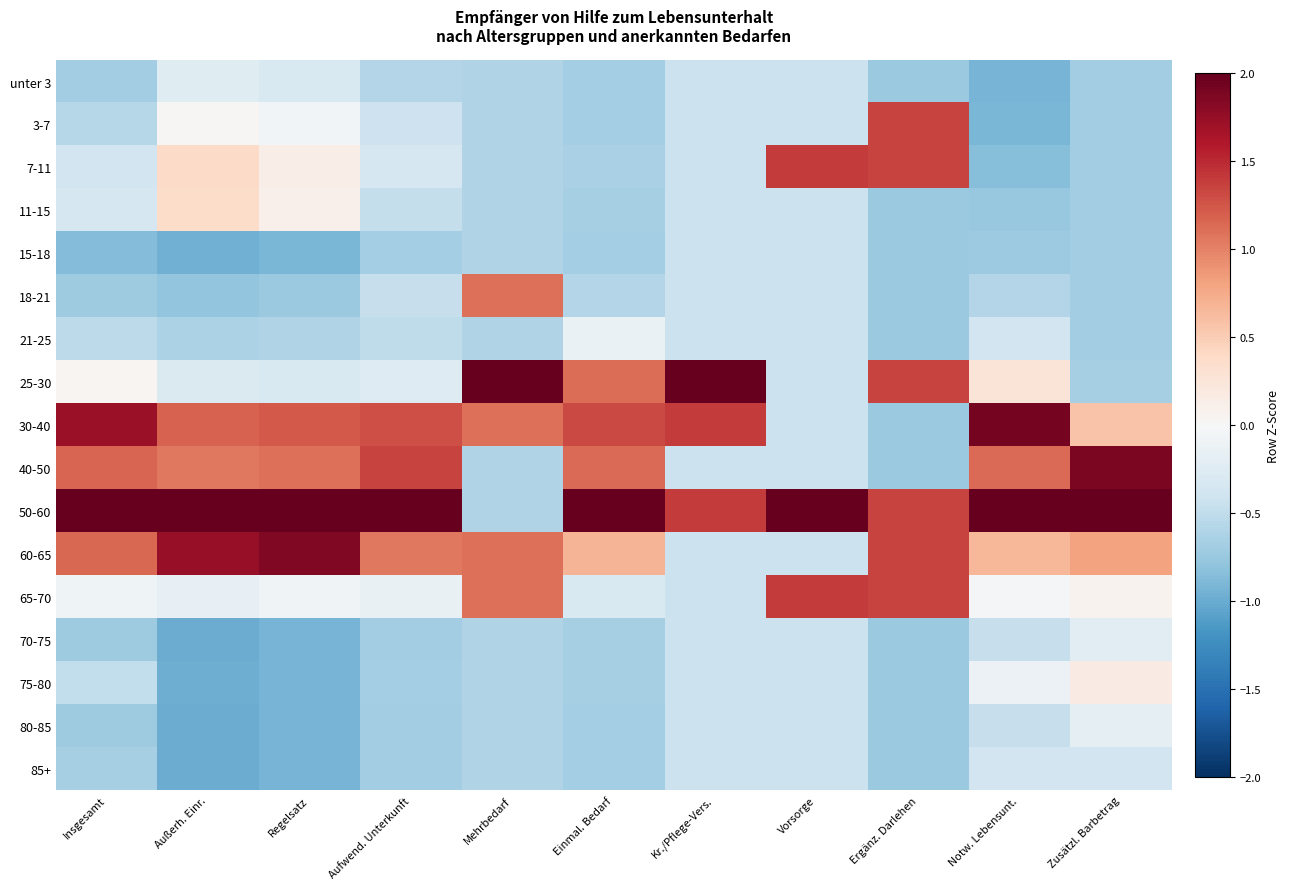

Reading left to right, what are all the values shown in this chart?

unter 3: Insgesamt=-0.7	Außerh. Einr.=-0.2	Regelsatz=-0.3	Aufwend. Unterkunft=-0.6	Mehrbedarf=-0.6	Einmal. Bedarf=-0.7	Kr./Pflege-Vers.=-0.4	Vorsorge=-0.4	Ergänz. Darlehen=-0.7	Notw. Lebensunt.=-0.9	Zusätzl. Barbetrag=-0.7
3-7: Insgesamt=-0.6	Außerh. Einr.=0.0	Regelsatz=-0.1	Aufwend. Unterkunft=-0.4	Mehrbedarf=-0.6	Einmal. Bedarf=-0.7	Kr./Pflege-Vers.=-0.4	Vorsorge=-0.4	Ergänz. Darlehen=1.4	Notw. Lebensunt.=-0.9	Zusätzl. Barbetrag=-0.7
7-11: Insgesamt=-0.4	Außerh. Einr.=0.4	Regelsatz=0.1	Aufwend. Unterkunft=-0.3	Mehrbedarf=-0.6	Einmal. Bedarf=-0.6	Kr./Pflege-Vers.=-0.4	Vorsorge=1.4	Ergänz. Darlehen=1.4	Notw. Lebensunt.=-0.8	Zusätzl. Barbetrag=-0.7
11-15: Insgesamt=-0.3	Außerh. Einr.=0.4	Regelsatz=0.1	Aufwend. Unterkunft=-0.5	Mehrbedarf=-0.6	Einmal. Bedarf=-0.7	Kr./Pflege-Vers.=-0.4	Vorsorge=-0.4	Ergänz. Darlehen=-0.7	Notw. Lebensunt.=-0.8	Zusätzl. Barbetrag=-0.7
15-18: Insgesamt=-0.9	Außerh. Einr.=-1.0	Regelsatz=-0.9	Aufwend. Unterkunft=-0.7	Mehrbedarf=-0.6	Einmal. Bedarf=-0.7	Kr./Pflege-Vers.=-0.4	Vorsorge=-0.4	Ergänz. Darlehen=-0.7	Notw. Lebensunt.=-0.7	Zusätzl. Barbetrag=-0.7
18-21: Insgesamt=-0.7	Außerh. Einr.=-0.8	Regelsatz=-0.7	Aufwend. Unterkunft=-0.5	Mehrbedarf=1.1	Einmal. Bedarf=-0.6	Kr./Pflege-Vers.=-0.4	Vorsorge=-0.4	Ergänz. Darlehen=-0.7	Notw. Lebensunt.=-0.6	Zusätzl. Barbetrag=-0.7
21-25: Insgesamt=-0.5	Außerh. Einr.=-0.6	Regelsatz=-0.6	Aufwend. Unterkunft=-0.5	Mehrbedarf=-0.6	Einmal. Bedarf=-0.1	Kr./Pflege-Vers.=-0.4	Vorsorge=-0.4	Ergänz. Darlehen=-0.7	Notw. Lebensunt.=-0.4	Zusätzl. Barbetrag=-0.7
25-30: Insgesamt=0.0	Außerh. Einr.=-0.3	Regelsatz=-0.3	Aufwend. Unterkunft=-0.3	Mehrbedarf=2.8	Einmal. Bedarf=1.1	Kr./Pflege-Vers.=3.2	Vorsorge=-0.4	Ergänz. Darlehen=1.4	Notw. Lebensunt.=0.3	Zusätzl. Barbetrag=-0.7
30-40: Insgesamt=1.7	Außerh. Einr.=1.2	Regelsatz=1.2	Aufwend. Unterkunft=1.3	Mehrbedarf=1.1	Einmal. Bedarf=1.3	Kr./Pflege-Vers.=1.4	Vorsorge=-0.4	Ergänz. Darlehen=-0.7	Notw. Lebensunt.=1.9	Zusätzl. Barbetrag=0.6
40-50: Insgesamt=1.2	Außerh. Einr.=1.1	Regelsatz=1.1	Aufwend. Unterkunft=1.3	Mehrbedarf=-0.6	Einmal. Bedarf=1.1	Kr./Pflege-Vers.=-0.4	Vorsorge=-0.4	Ergänz. Darlehen=-0.7	Notw. Lebensunt.=1.1	Zusätzl. Barbetrag=1.9
50-60: Insgesamt=2.7	Außerh. Einr.=2.3	Regelsatz=2.3	Aufwend. Unterkunft=2.9	Mehrbedarf=-0.6	Einmal. Bedarf=2.8	Kr./Pflege-Vers.=1.4	Vorsorge=3.2	Ergänz. Darlehen=1.4	Notw. Lebensunt.=2.6	Zusätzl. Barbetrag=2.9
60-65: Insgesamt=1.2	Außerh. Einr.=1.7	Regelsatz=1.9	Aufwend. Unterkunft=1.1	Mehrbedarf=1.1	Einmal. Bedarf=0.7	Kr./Pflege-Vers.=-0.4	Vorsorge=-0.4	Ergänz. Darlehen=1.4	Notw. Lebensunt.=0.7	Zusätzl. Barbetrag=0.8
65-70: Insgesamt=-0.1	Außerh. Einr.=-0.2	Regelsatz=-0.1	Aufwend. Unterkunft=-0.2	Mehrbedarf=1.1	Einmal. Bedarf=-0.3	Kr./Pflege-Vers.=-0.4	Vorsorge=1.4	Ergänz. Darlehen=1.4	Notw. Lebensunt.=-0.0	Zusätzl. Barbetrag=0.1
70-75: Insgesamt=-0.7	Außerh. Einr.=-1.0	Regelsatz=-0.9	Aufwend. Unterkunft=-0.7	Mehrbedarf=-0.6	Einmal. Bedarf=-0.7	Kr./Pflege-Vers.=-0.4	Vorsorge=-0.4	Ergänz. Darlehen=-0.7	Notw. Lebensunt.=-0.5	Zusätzl. Barbetrag=-0.2
75-80: Insgesamt=-0.5	Außerh. Einr.=-1.0	Regelsatz=-0.9	Aufwend. Unterkunft=-0.7	Mehrbedarf=-0.6	Einmal. Bedarf=-0.7	Kr./Pflege-Vers.=-0.4	Vorsorge=-0.4	Ergänz. Darlehen=-0.7	Notw. Lebensunt.=-0.1	Zusätzl. Barbetrag=0.2
80-85: Insgesamt=-0.7	Außerh. Einr.=-1.0	Regelsatz=-0.9	Aufwend. Unterkunft=-0.7	Mehrbedarf=-0.6	Einmal. Bedarf=-0.7	Kr./Pflege-Vers.=-0.4	Vorsorge=-0.4	Ergänz. Darlehen=-0.7	Notw. Lebensunt.=-0.5	Zusätzl. Barbetrag=-0.2
85+: Insgesamt=-0.7	Außerh. Einr.=-1.0	Regelsatz=-0.9	Aufwend. Unterkunft=-0.7	Mehrbedarf=-0.6	Einmal. Bedarf=-0.7	Kr./Pflege-Vers.=-0.4	Vorsorge=-0.4	Ergänz. Darlehen=-0.7	Notw. Lebensunt.=-0.4	Zusätzl. Barbetrag=-0.4